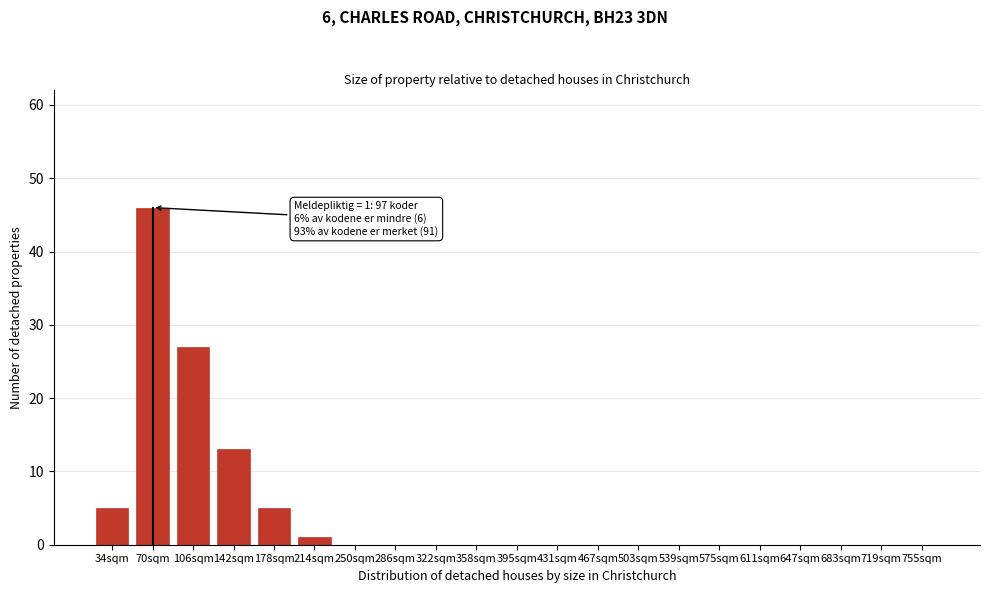

Reading left to right, transcribe all the data shown in this chart.

34sqm=5	70sqm=46	106sqm=27	142sqm=13	178sqm=5	214sqm=1	250sqm=0	286sqm=0	322sqm=0	358sqm=0	395sqm=0	431sqm=0	467sqm=0	503sqm=0	539sqm=0	575sqm=0	611sqm=0	647sqm=0	683sqm=0	719sqm=0	755sqm=0